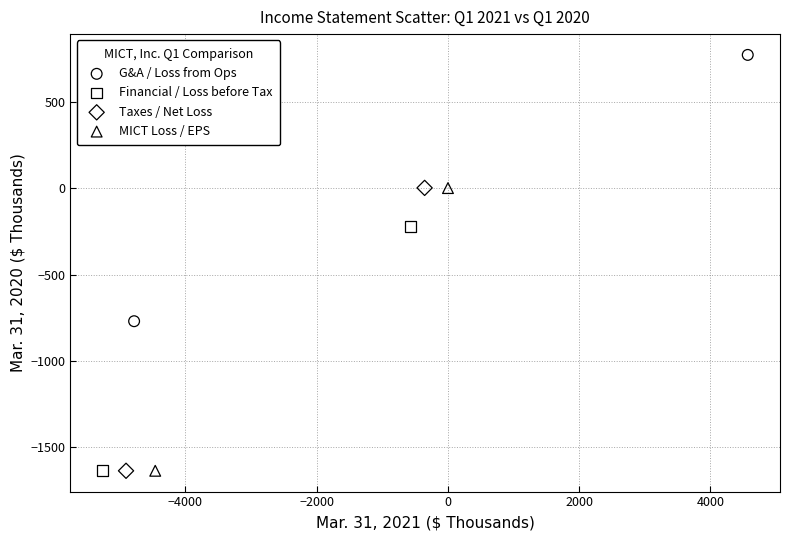

What are all the series names shown in the legend?

G&A / Loss from Ops, Financial / Loss before Tax, Taxes / Net Loss, MICT Loss / EPS